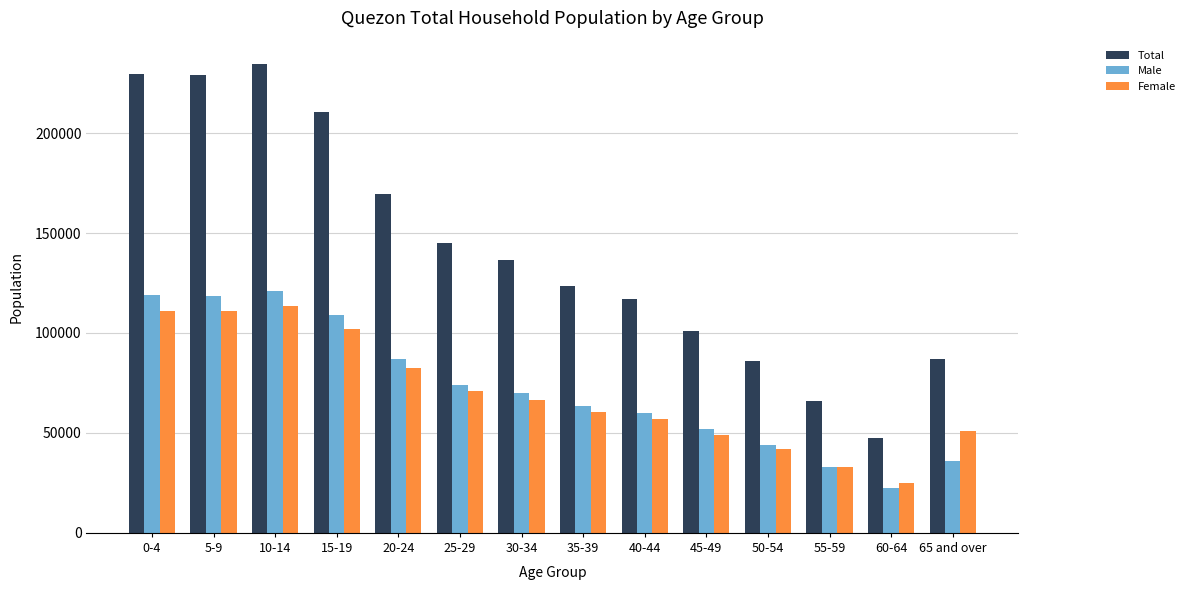

The Male series shows 172552 at 5-9. True or false?

False